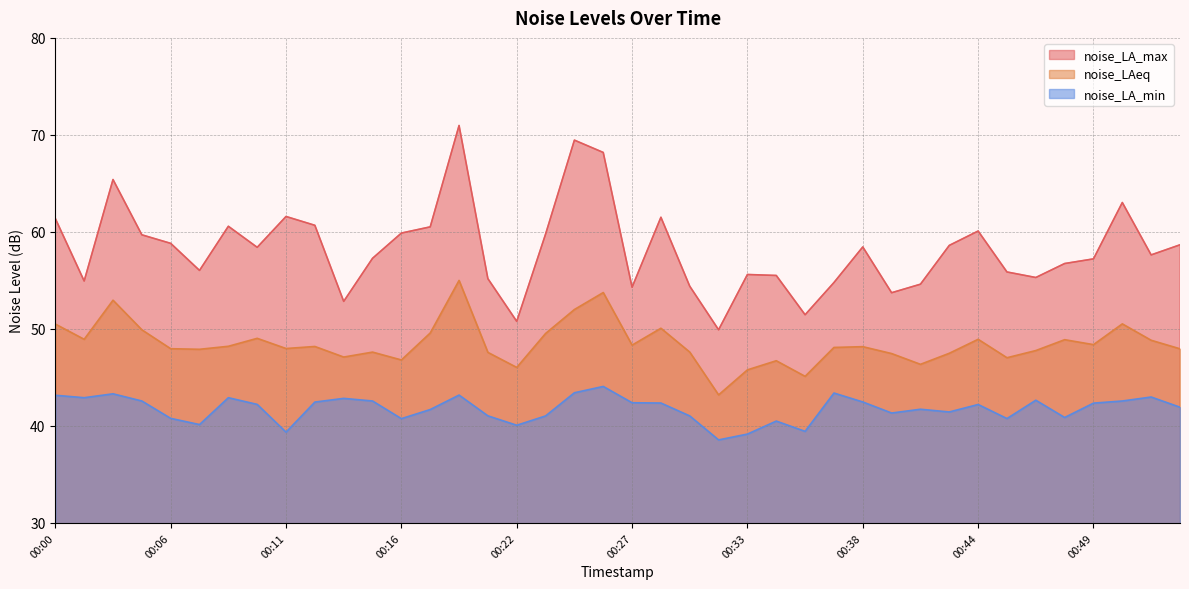

What is the difference between the maximum and minimum values in the noise_LAeq series?

11.8